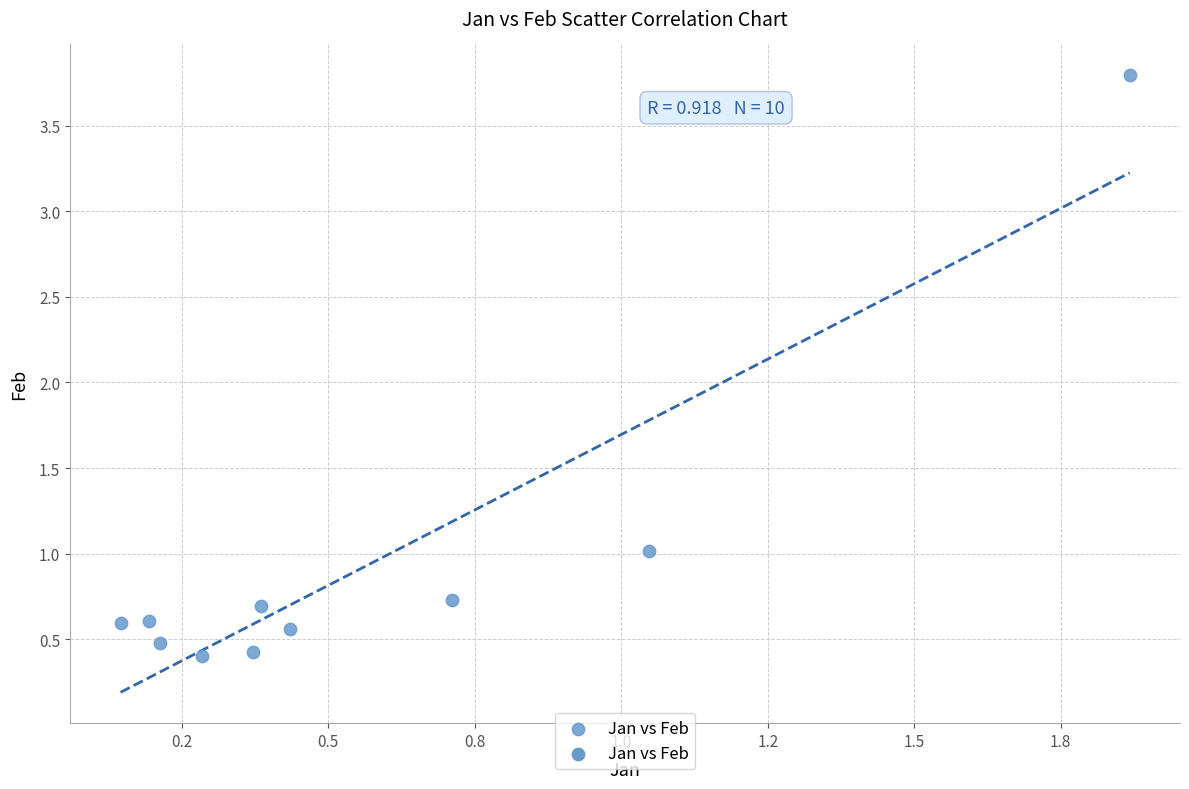

What Y value in the scatter plot is closest to 2?

1.0